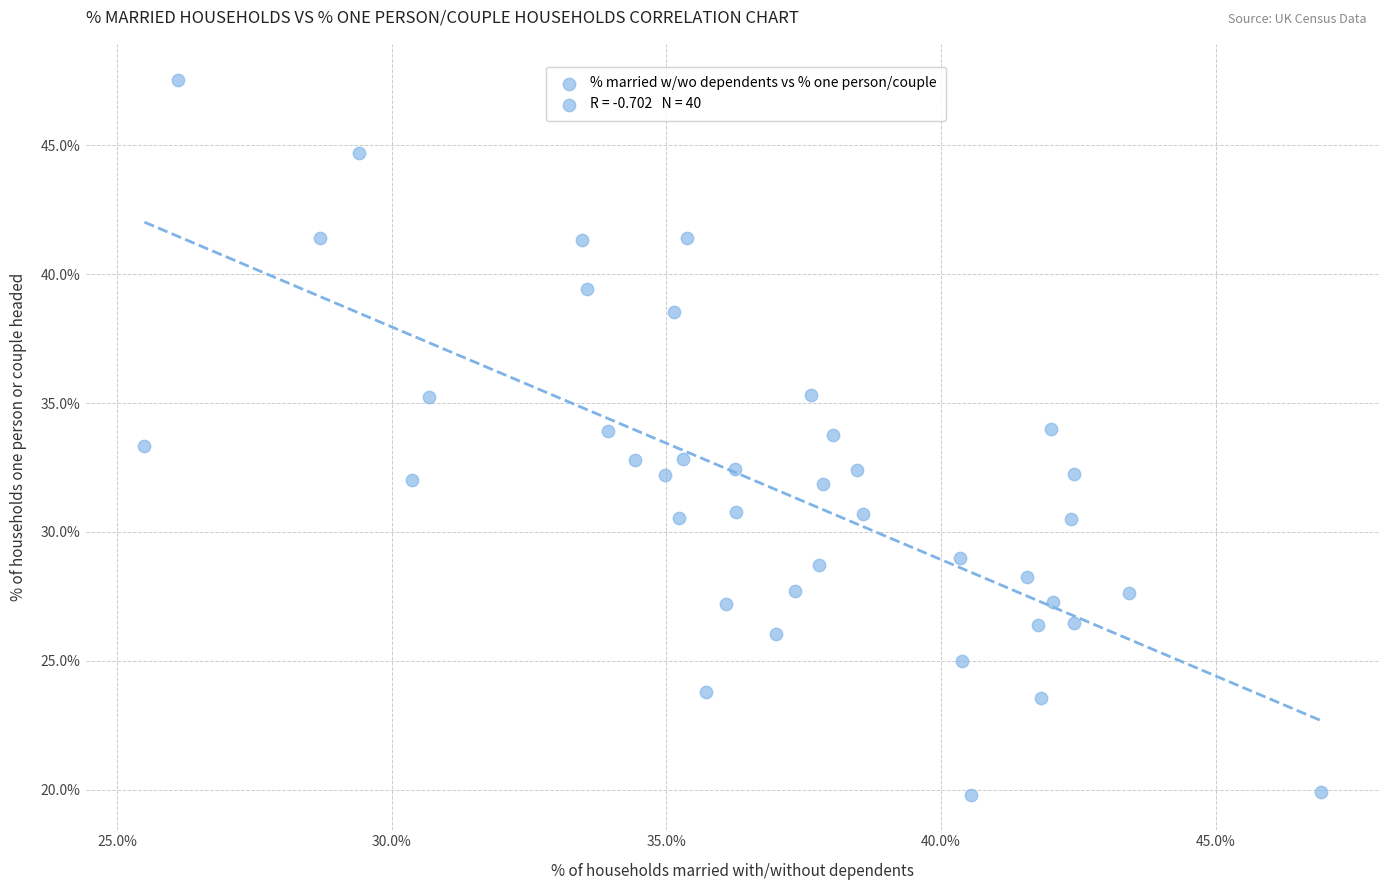

What is the range of X values (max minus min)?

21.4